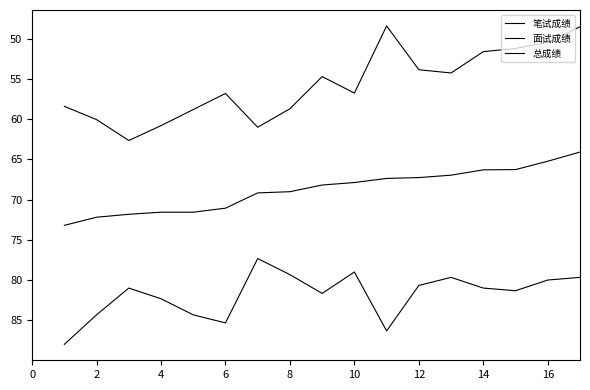

Does the chart have visible grid lines?

No